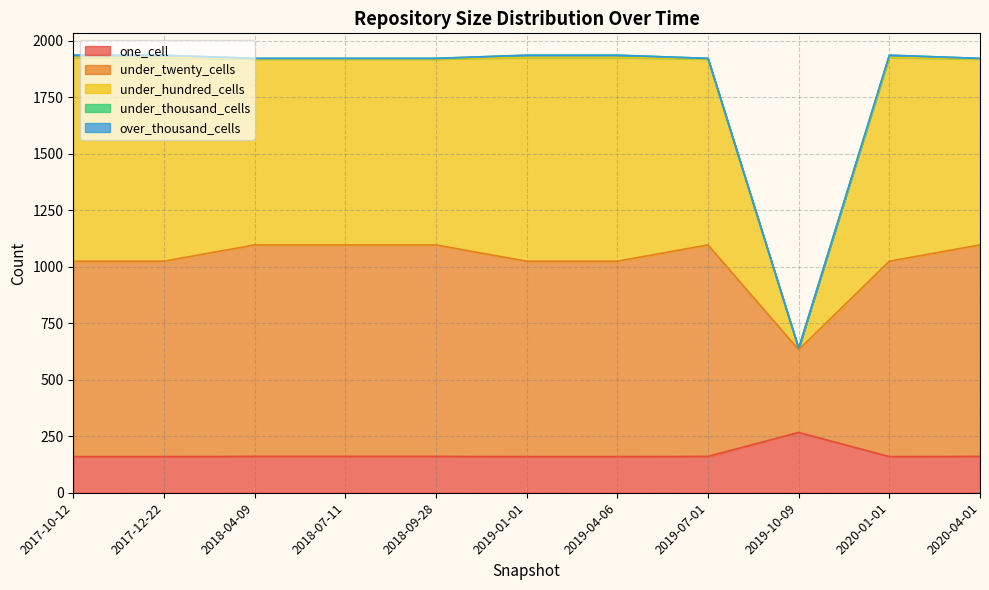

True or false: under_twenty_cells and one_cell cross at least once.

False